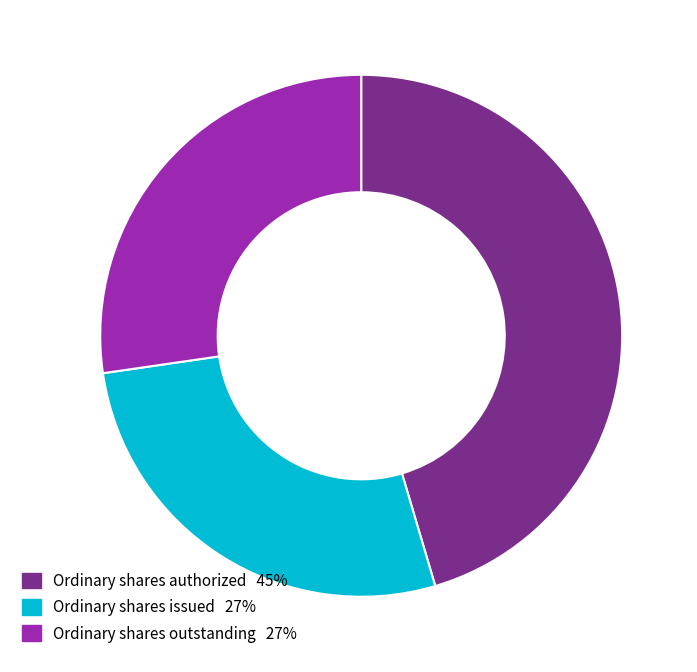

Is there any slice that represents more than half of the pie?

No